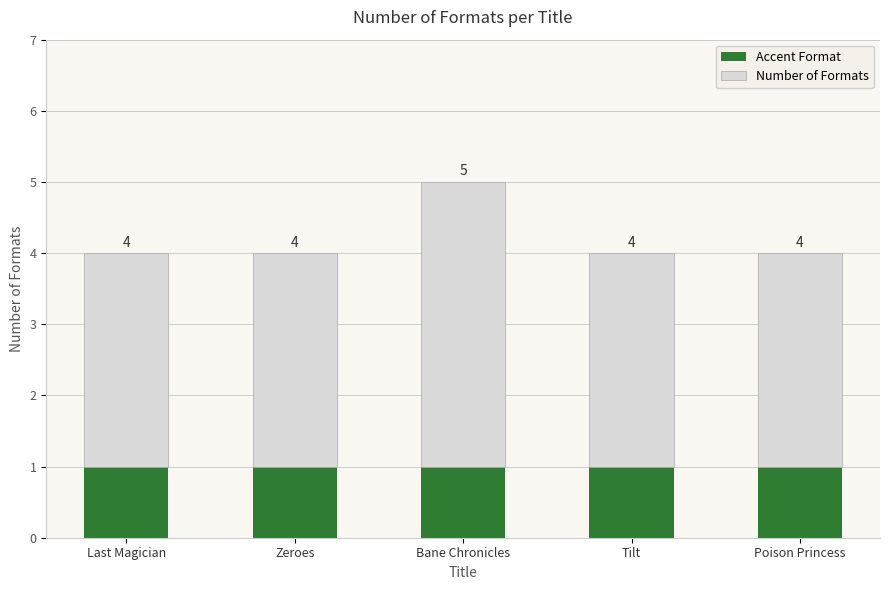

What is the sum of all Accent Format values?

5